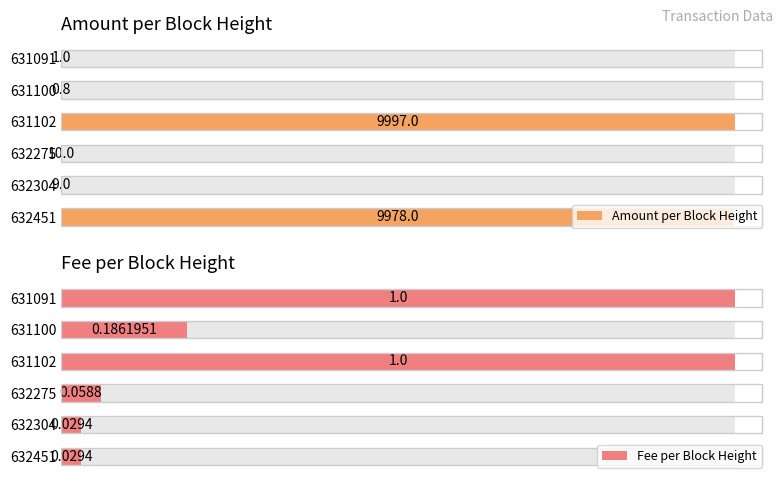

What is the difference between the Fee per Block Height values at 632275 and 631100?

0.1